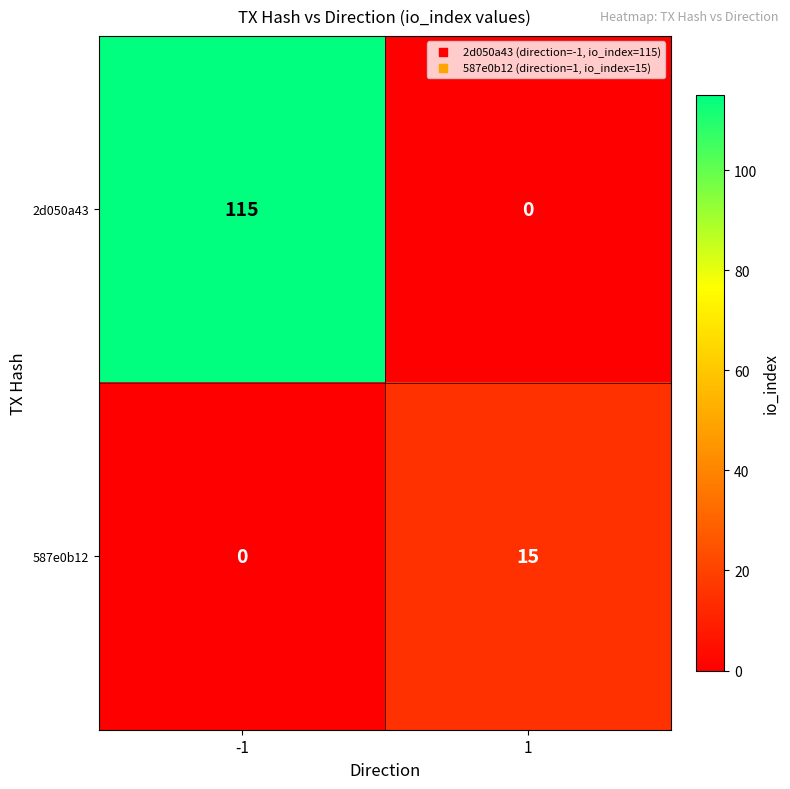

At which category does the chart reach its peak across all series?

-1